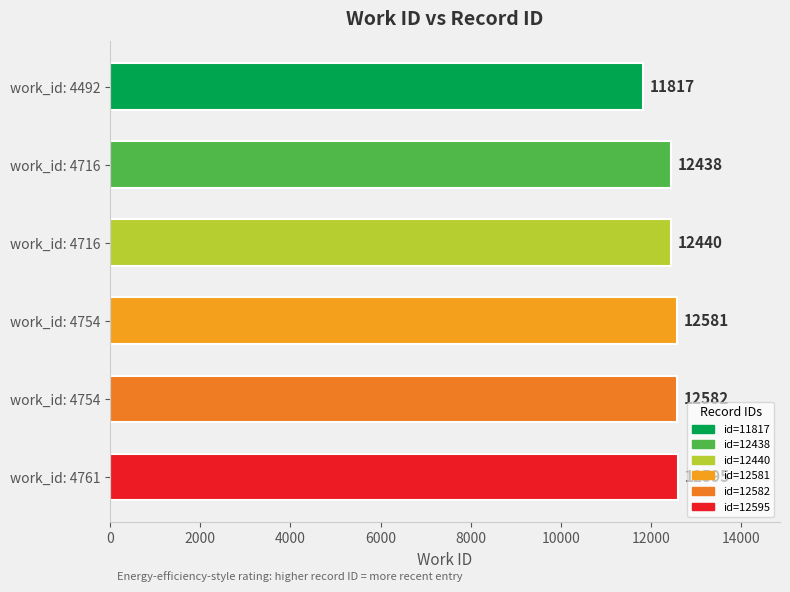

How many values are below 12581?

3